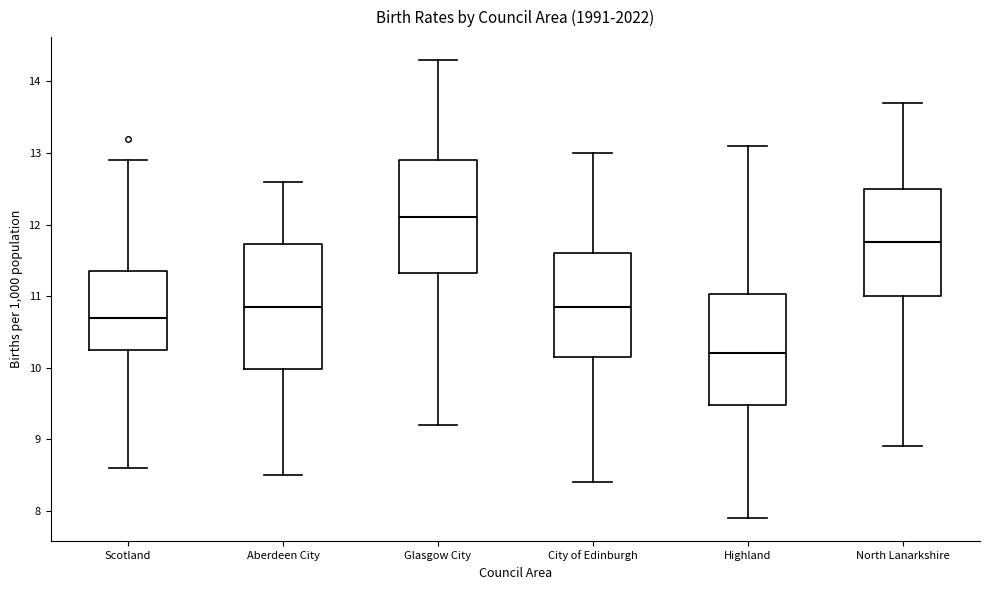

Reading left to right, read every box against the y-axis: the position of its median line, the range the box covers, and the ends of its whiskers. The values are not printed on the chart, so give them approximately, as read against the axis.

Scotland: median 10.7, box 10.3 to 11.4, whiskers 8.6 to 12.9
Aberdeen City: median 10.9, box 10.0 to 11.7, whiskers 8.5 to 12.6
Glasgow City: median 12.1, box 11.3 to 12.9, whiskers 9.2 to 14.3
City of Edinburgh: median 10.9, box 10.2 to 11.6, whiskers 8.4 to 13.0
Highland: median 10.2, box 9.5 to 11.0, whiskers 7.9 to 13.1
North Lanarkshire: median 11.8, box 11.0 to 12.5, whiskers 8.9 to 13.7